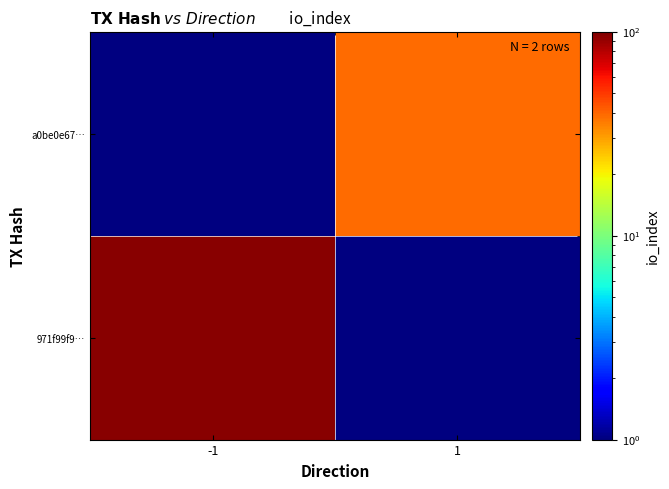

What is the approximate value of a0be0e67… at 1?

39.0